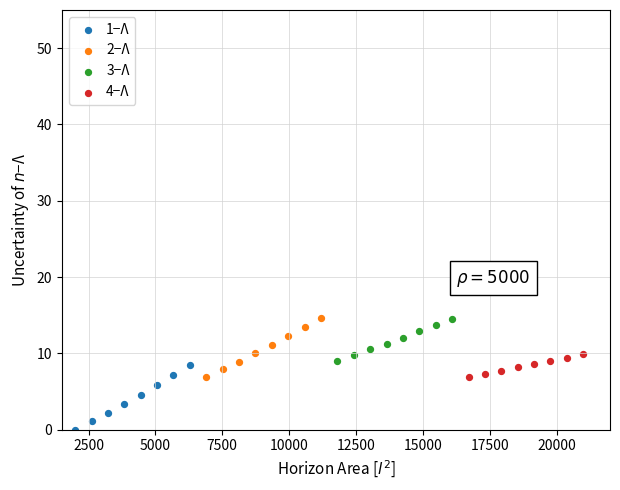

Which series reaches the minimum Y coordinate?

1−Λ